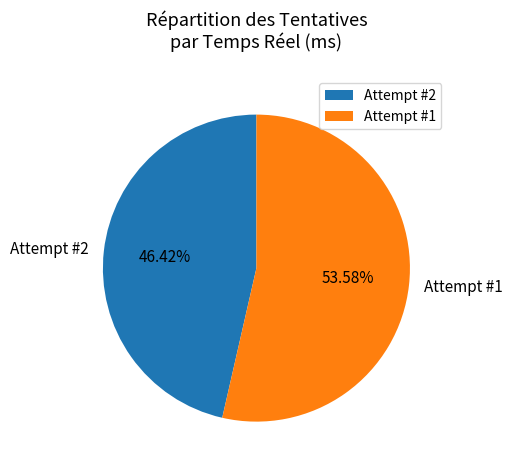

Rank the categories by value from highest to lowest.

Attempt #1, Attempt #2